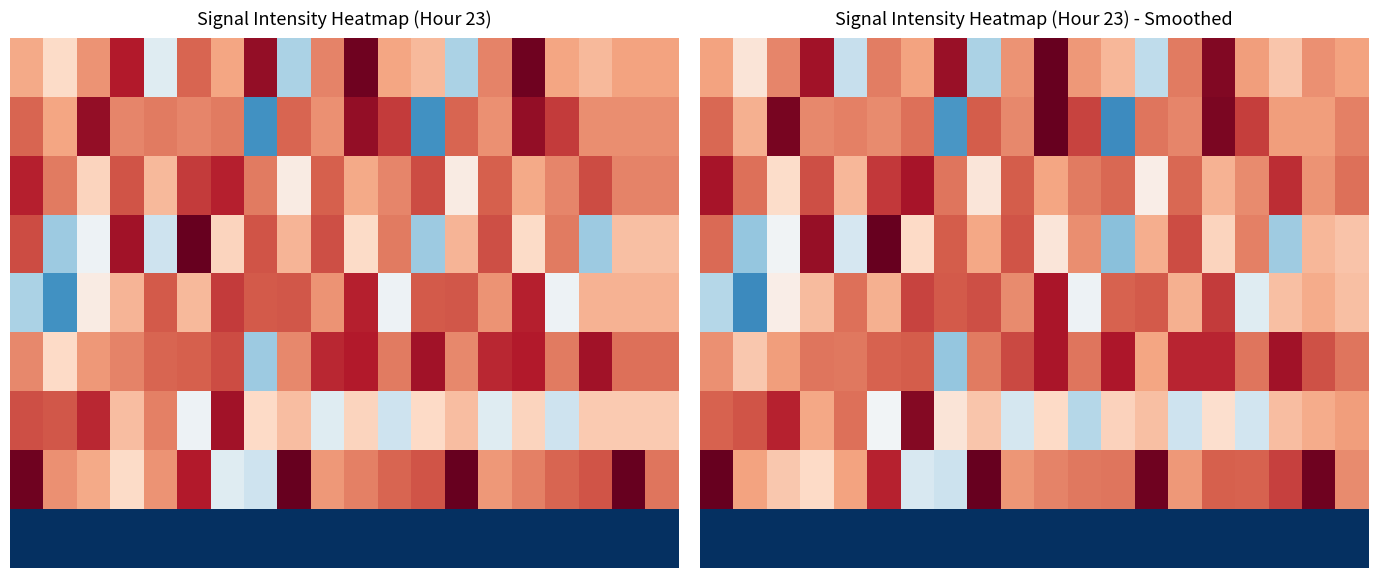

At how many categories does at least one series exceed -109?

20